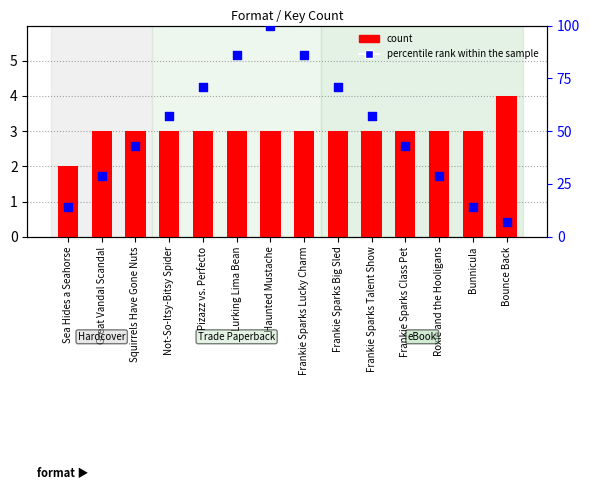

What are all the series names shown in the legend?

count, percentile rank within the sample